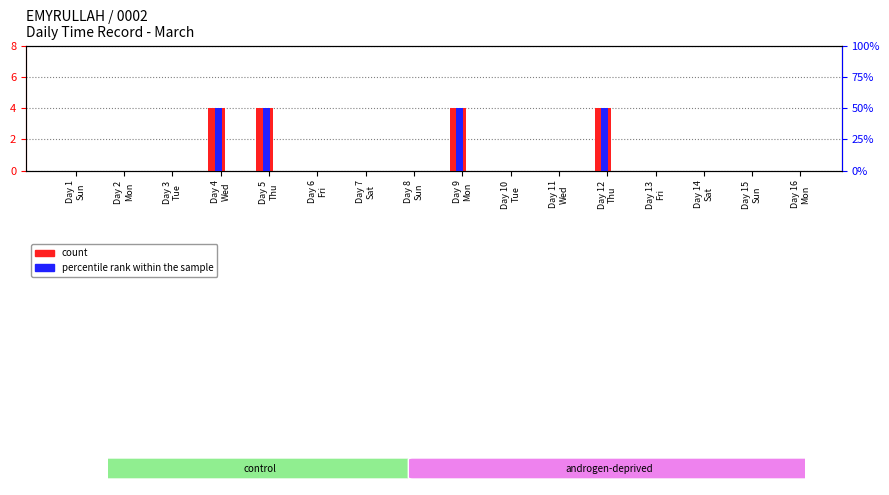

What is the maximum value shown in the chart?

4